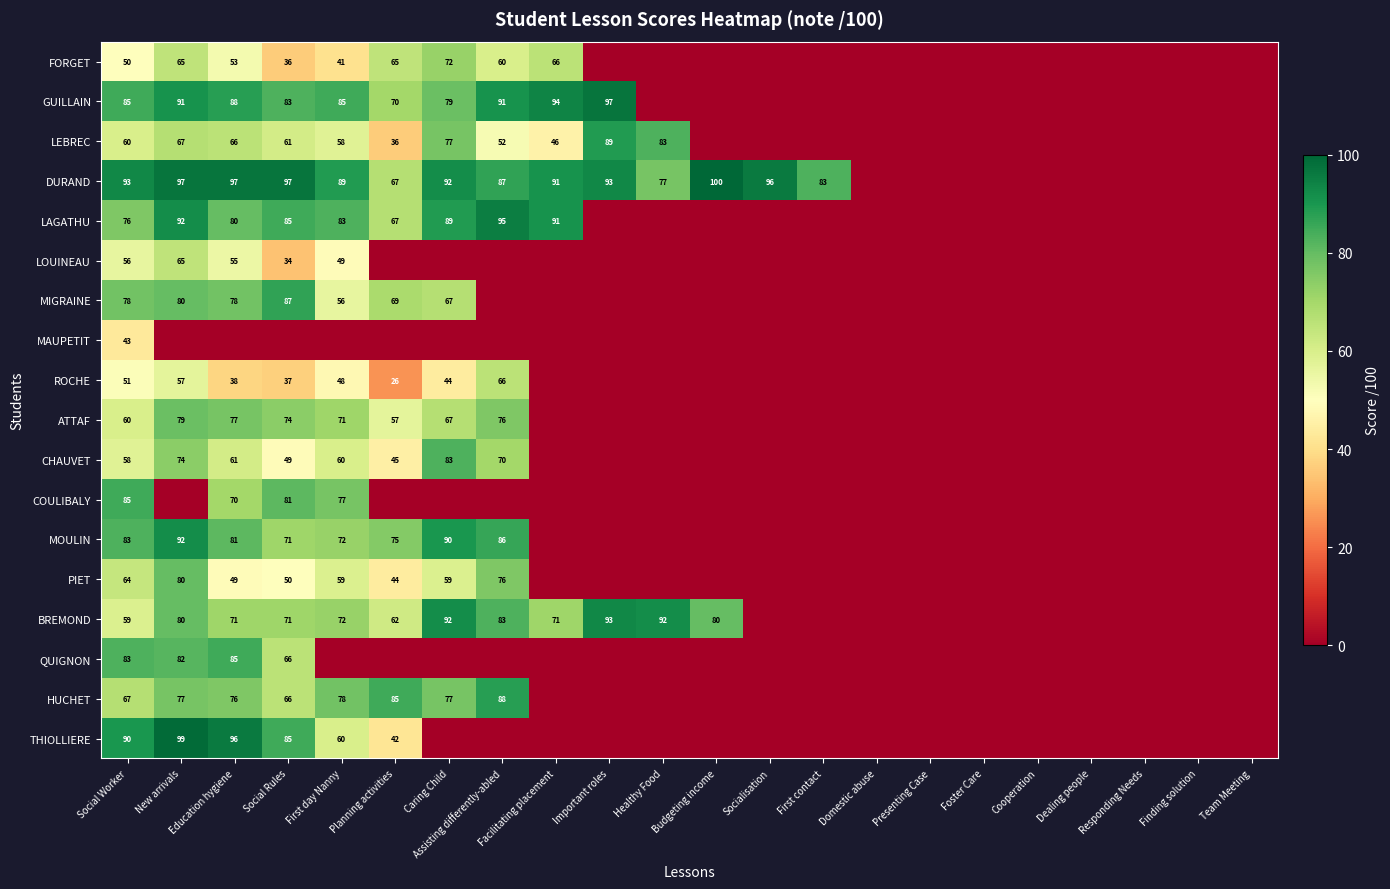

What is the difference between the MIGRAINE values at New arrivals and Planning activities?

11